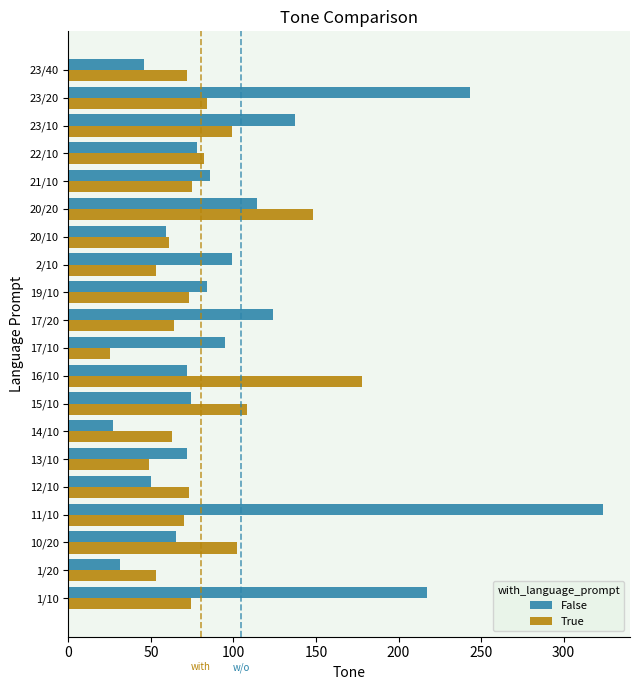

What is the highest value of the False series?

324